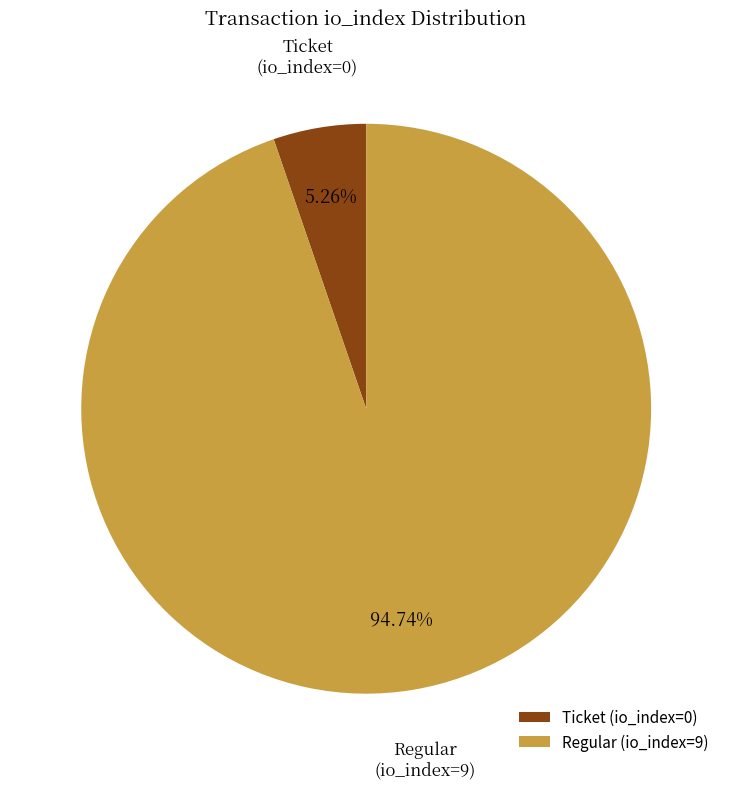

Which category has the smallest portion of the pie?

Ticket (io_index=0)